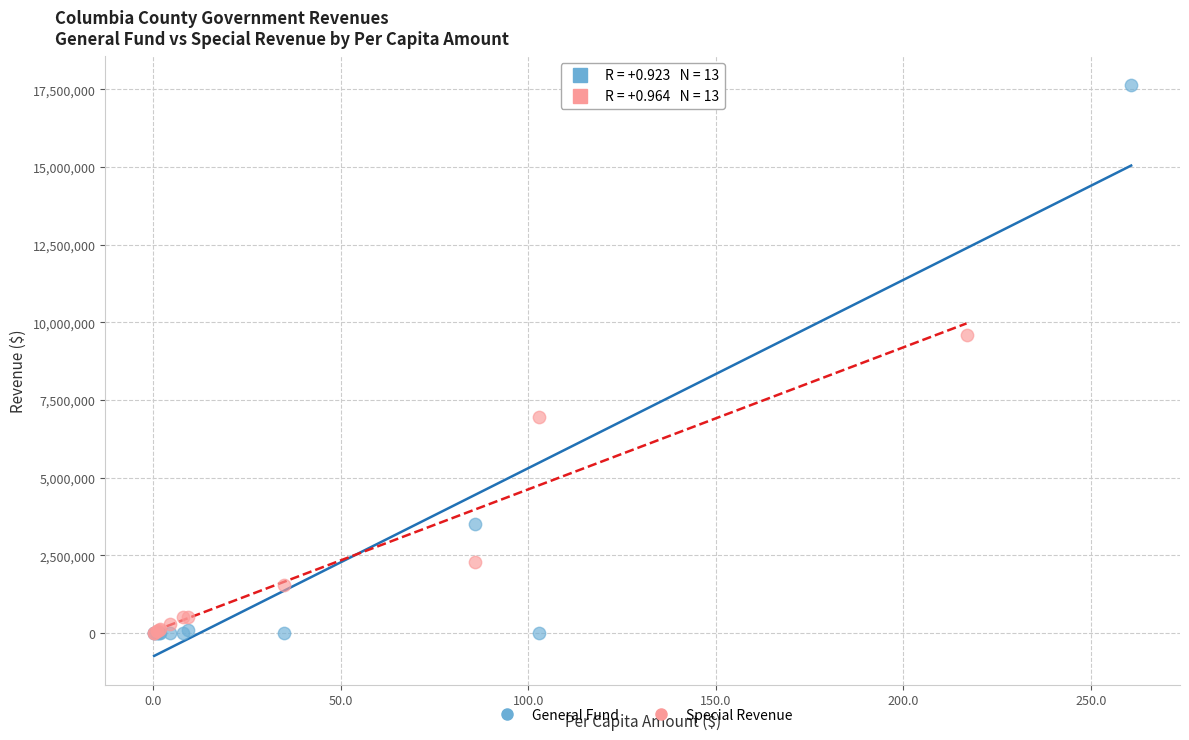

What are all the series names shown in the legend?

General Fund, Special Revenue